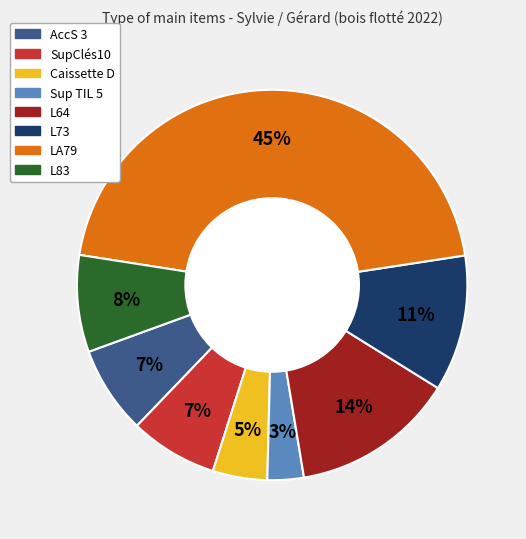

Which has a higher value, LA79 or L83?

LA79